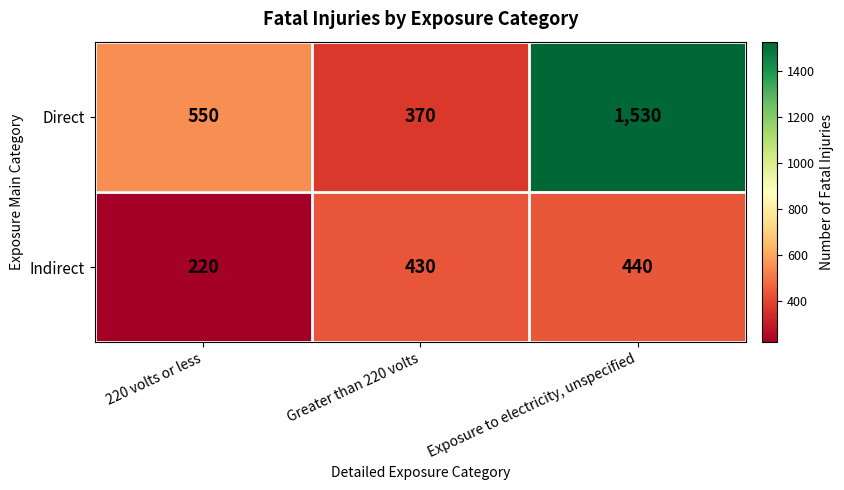

What is the spread (max minus min) of values at Greater than 220 volts?

60